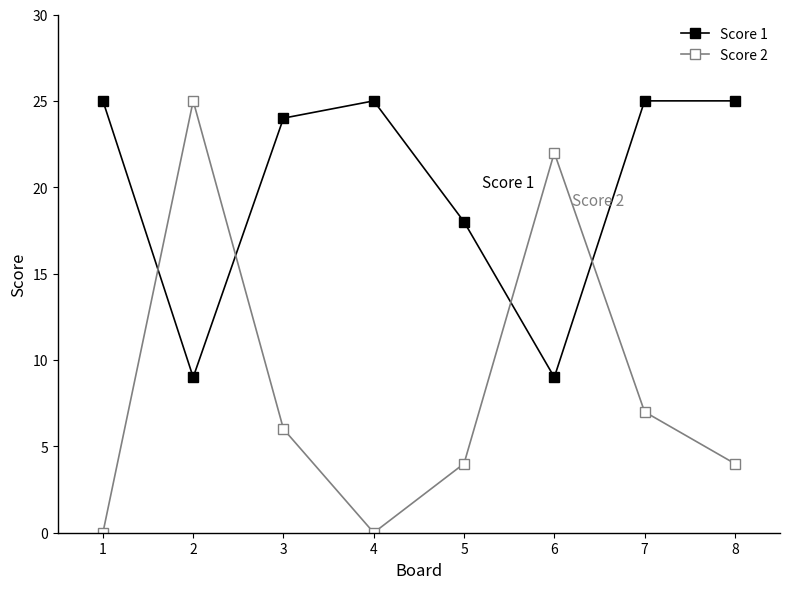

Rank the series by their average value, from lowest to highest.

Score 2, Score 1